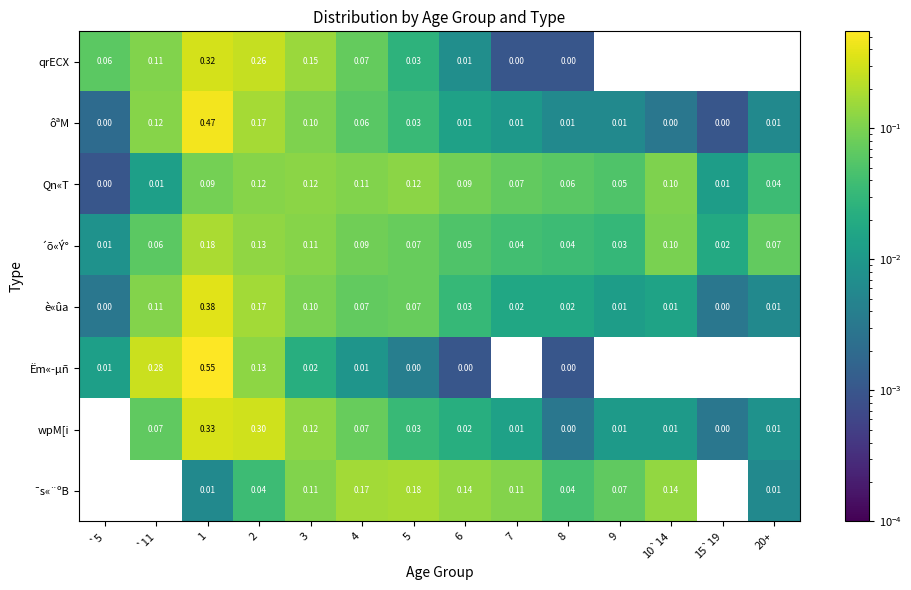

Is the value of ´õ«Ý° at `11 greater than the value of wpM[i at 15`19?

Yes